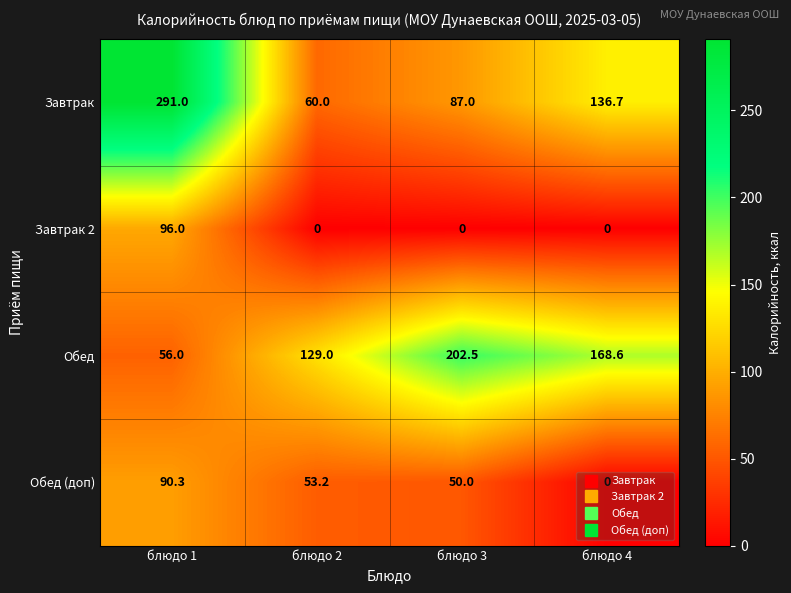

What is the difference between the highest and lowest values at блюдо 1?

235.0